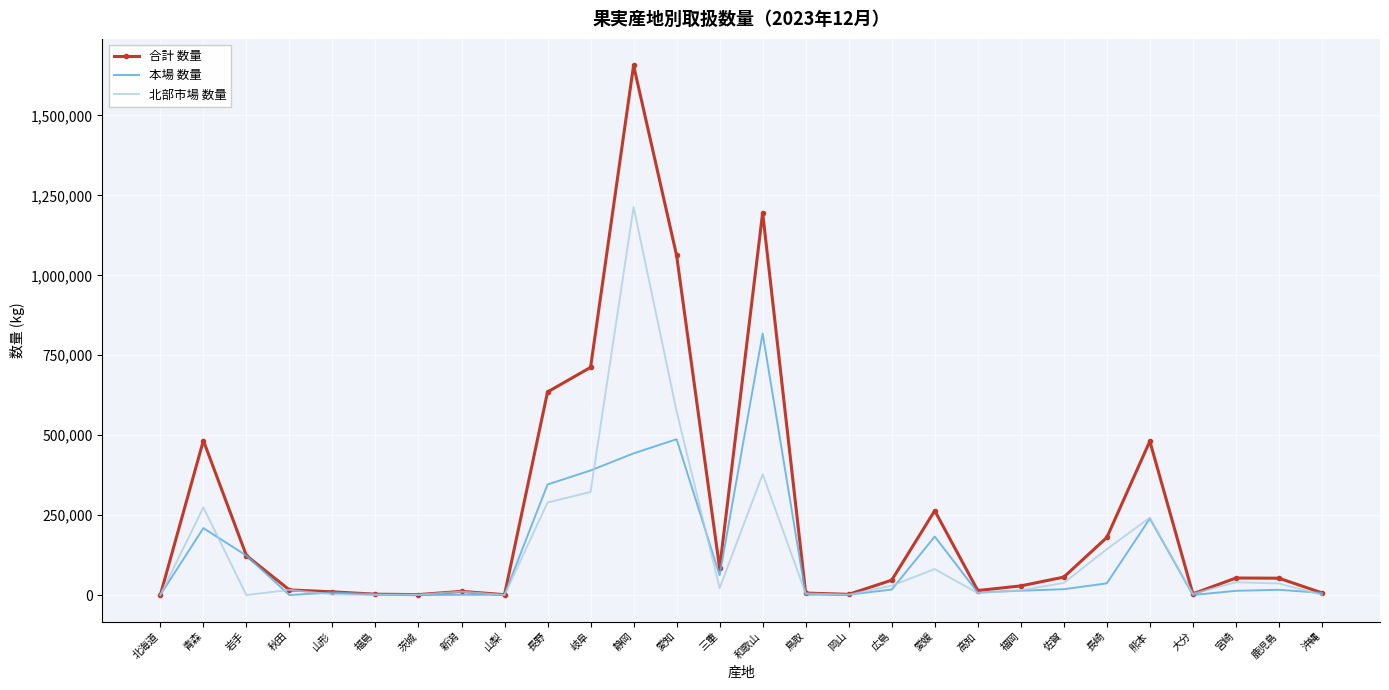

What position from the left is 宮崎?

26